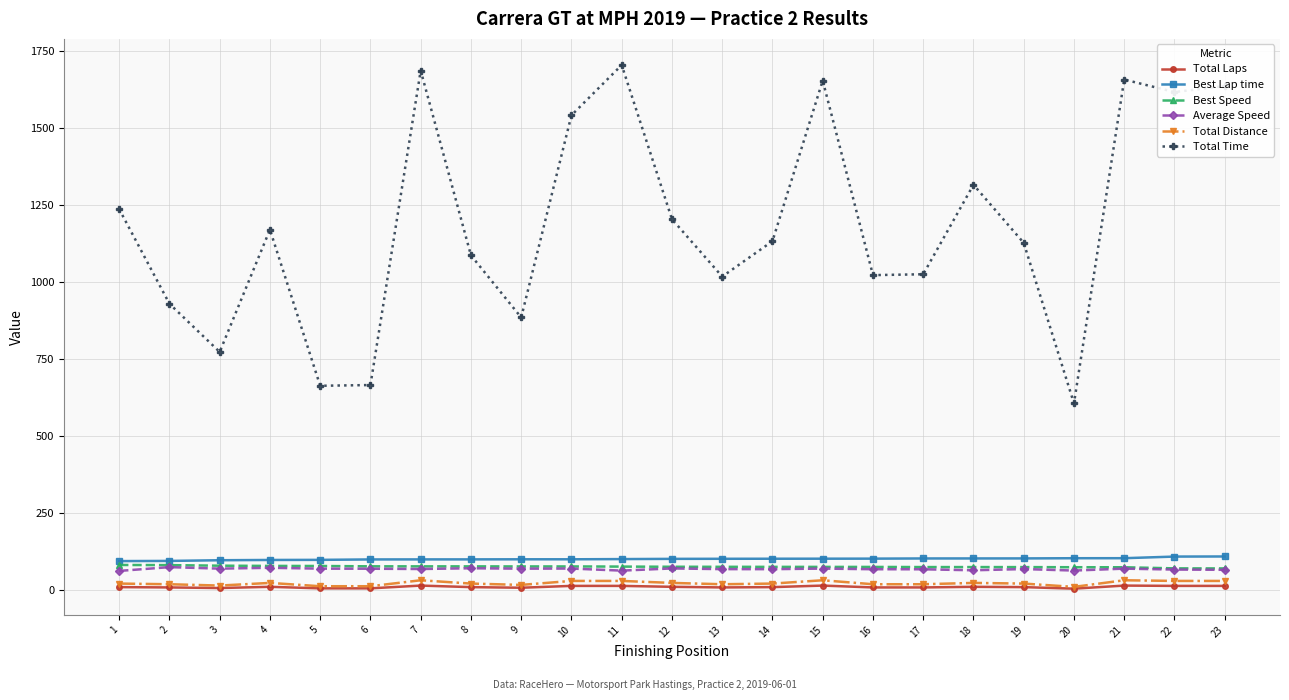

True or false: Best Speed and Total Laps cross at least once.

False